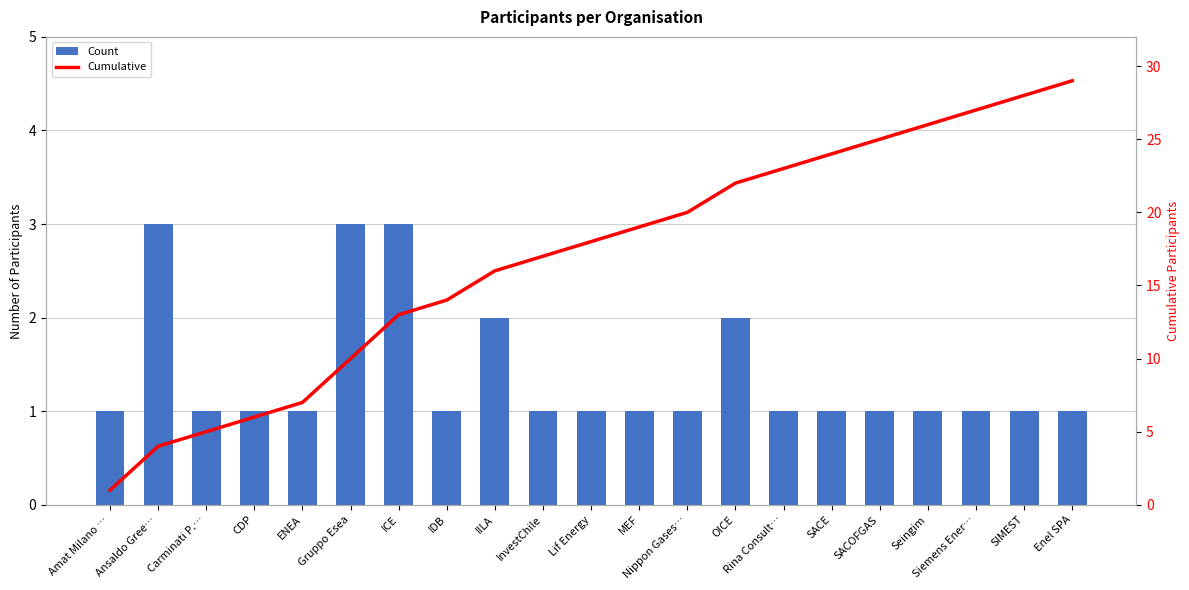

Which series has the largest total across all categories?

Cumulative